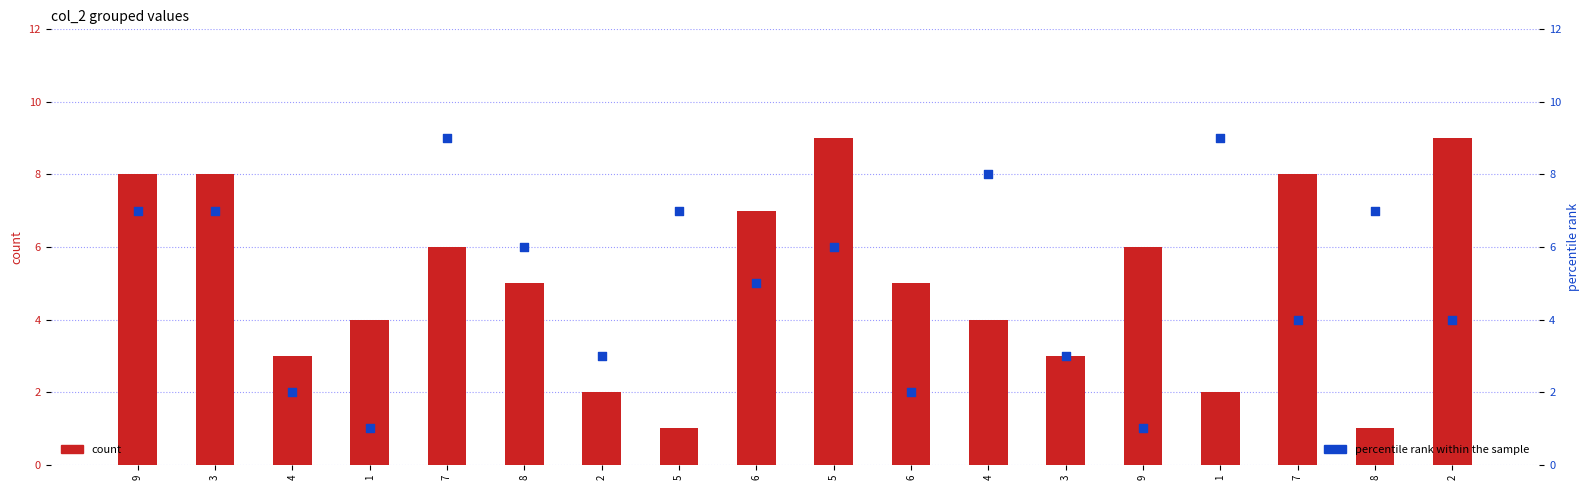

What are all the series names shown in the legend?

count, percentile rank within the sample